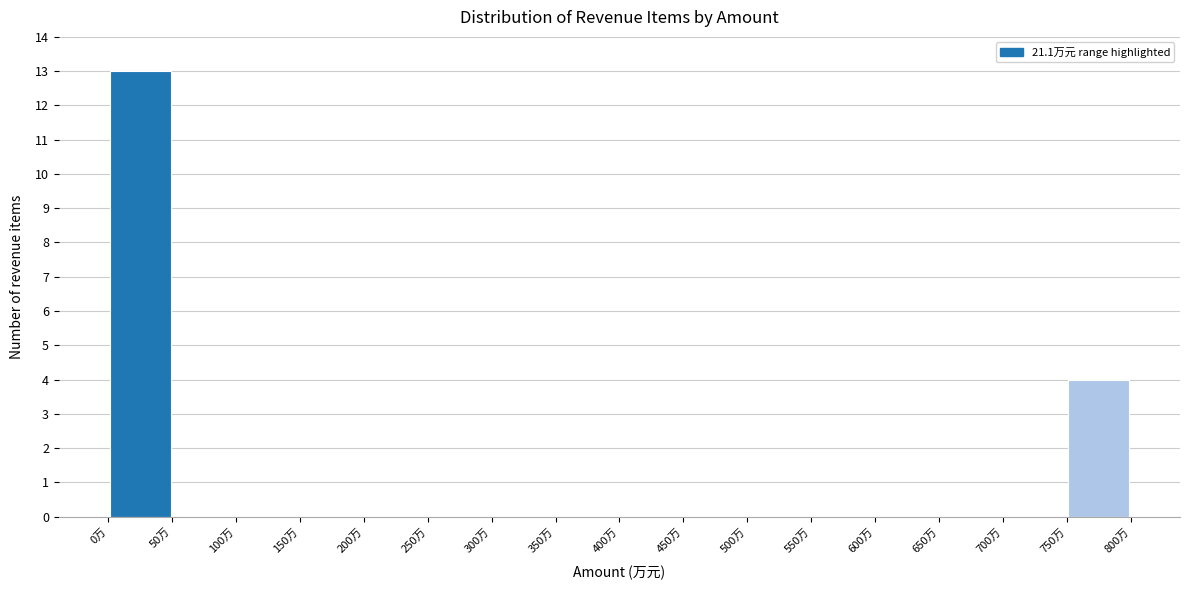

Reading left to right, transcribe this chart: for each bar, give the range it covers on the x-axis and its height. The values are not printed on the chart, so give them approximately, as read against the axis.

0 to 50: 13
50 to 100: 0
100 to 150: 0
150 to 200: 0
200 to 250: 0
250 to 300: 0
300 to 350: 0
350 to 400: 0
400 to 450: 0
450 to 500: 0
500 to 550: 0
550 to 600: 0
600 to 650: 0
650 to 700: 0
700 to 750: 0
750 to 800: 4